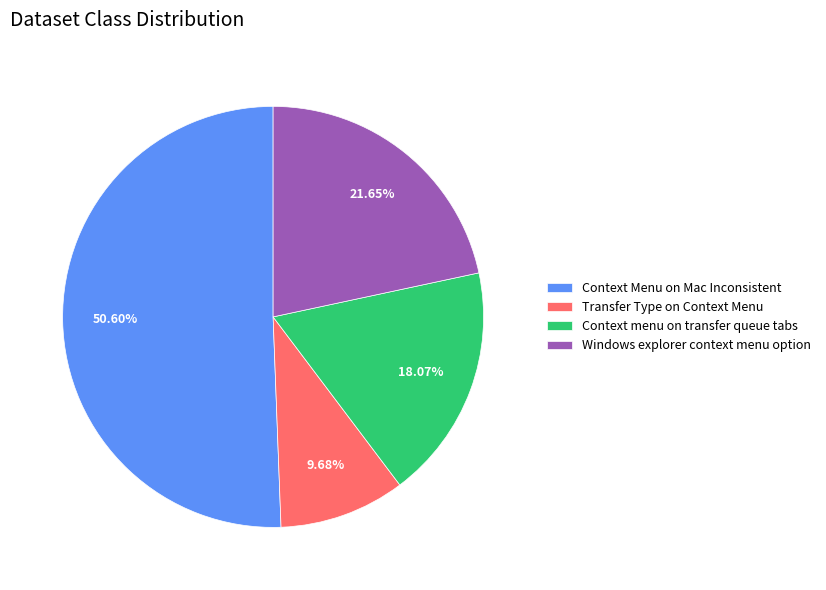

Rank the categories by value from lowest to highest.

Transfer Type on Context Menu, Context menu on transfer queue tabs, Windows explorer context menu option, Context Menu on Mac Inconsistent